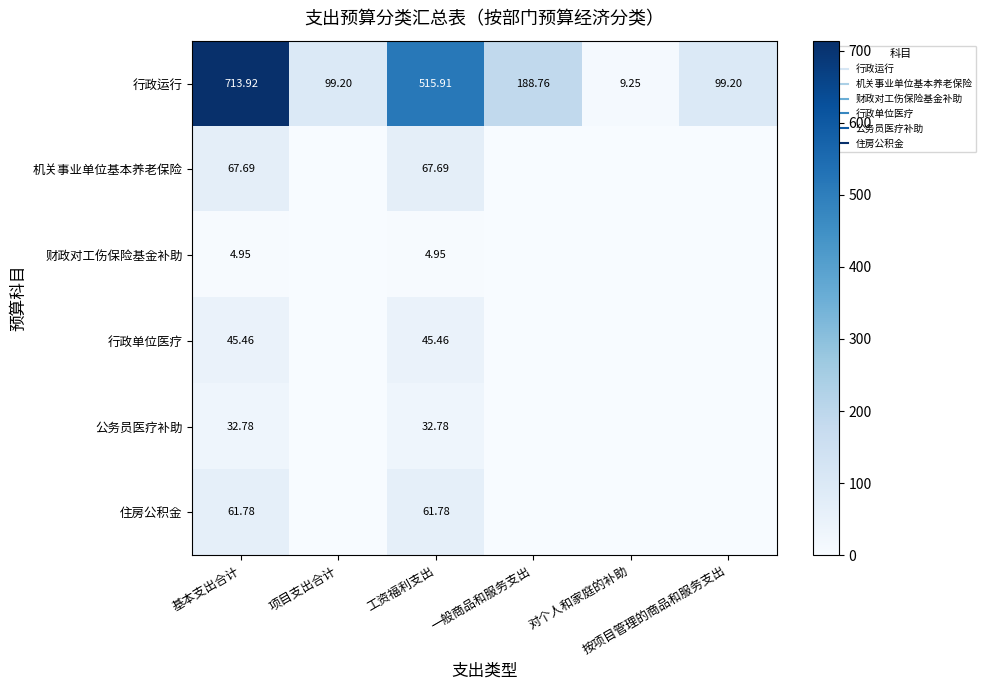

Rank the series at 工资福利支出 from highest to lowest value.

行政运行, 机关事业单位基本养老保险, 住房公积金, 行政单位医疗, 公务员医疗补助, 财政对工伤保险基金补助